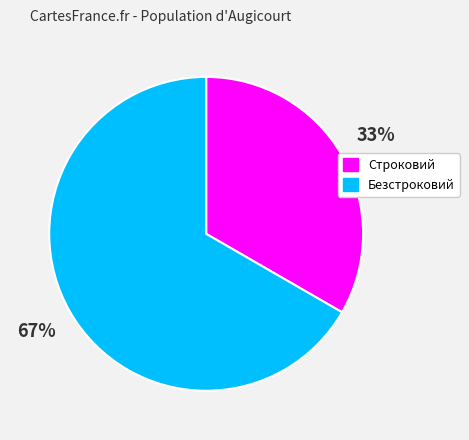

Does any single category account for the majority?

Yes